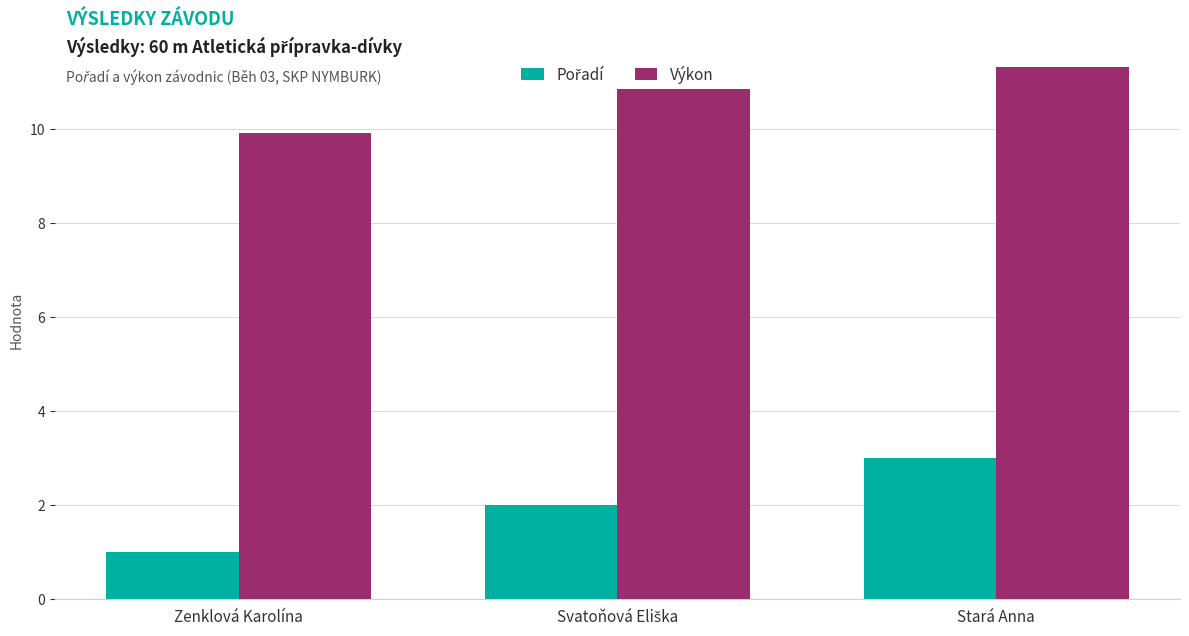

What is the total value across all series at Zenklová Karolína?

10.9